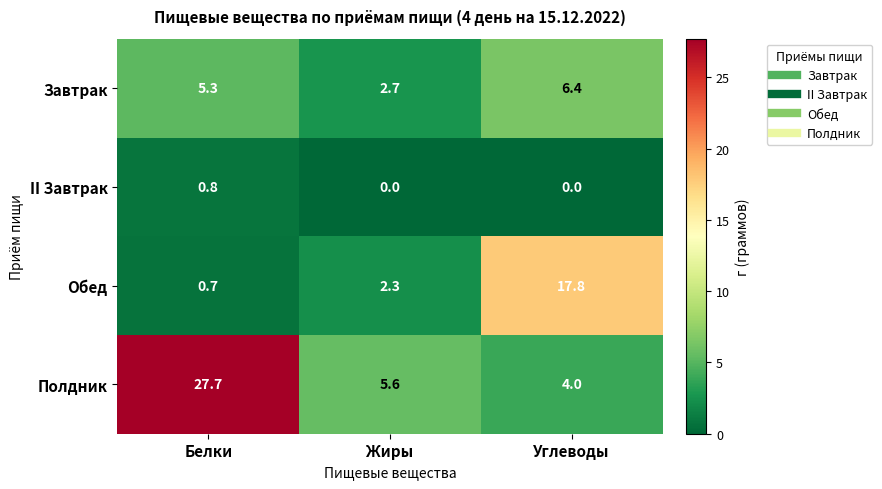

Which series has the widest spread of values?

Полдник